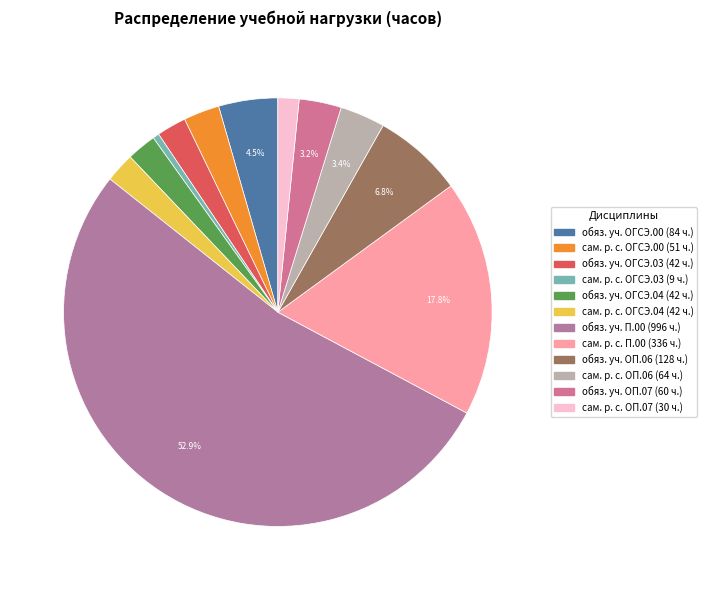

True or false: обяз. уч. ОГСЭ.00 accounts for 4% of the total.

True